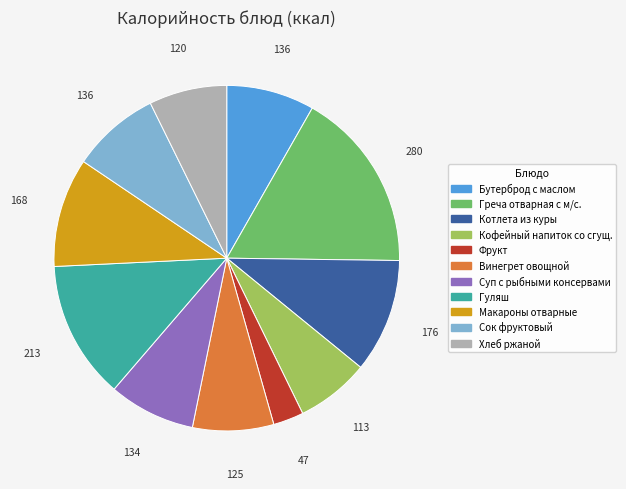

Is there any slice that represents more than half of the pie?

No